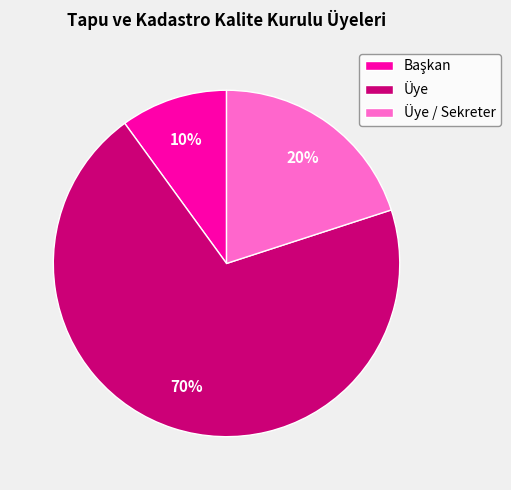

How many slices are in this pie chart?

3